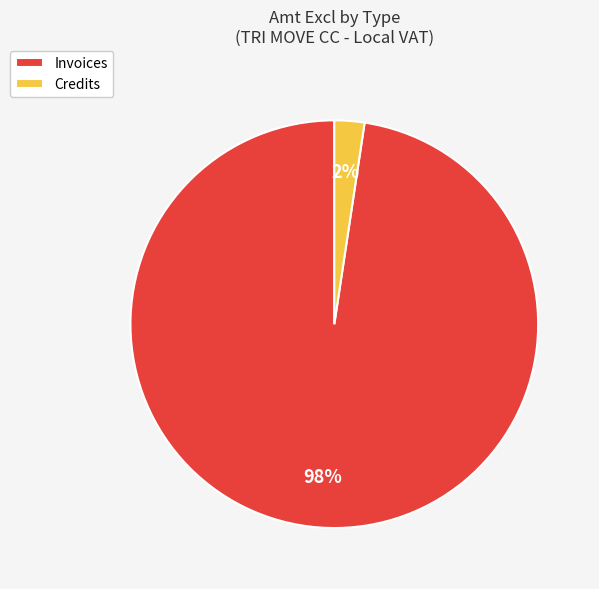

To the nearest percent, what is the combined percentage of Credits and Invoices?

100%